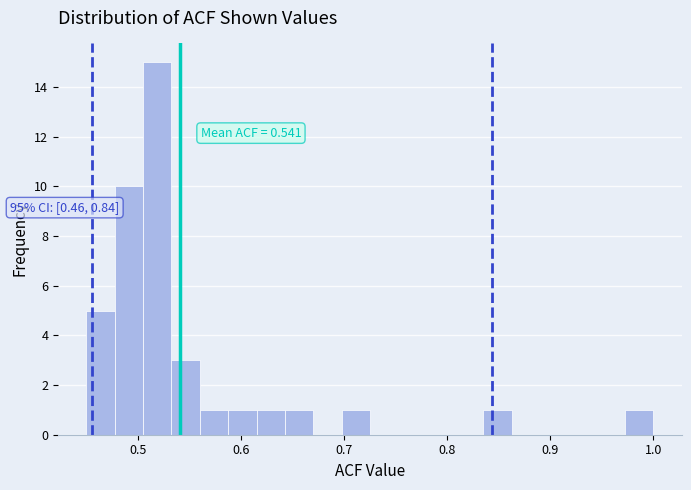

Read against the x-axis, roughly where is the centre of the tallest bar?

0.52